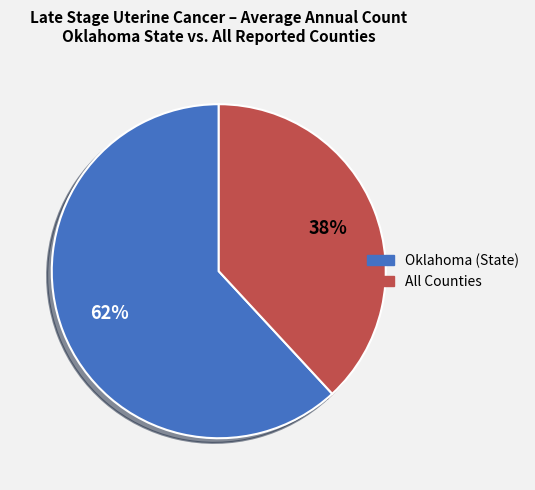

Is there a majority slice in this chart?

Yes